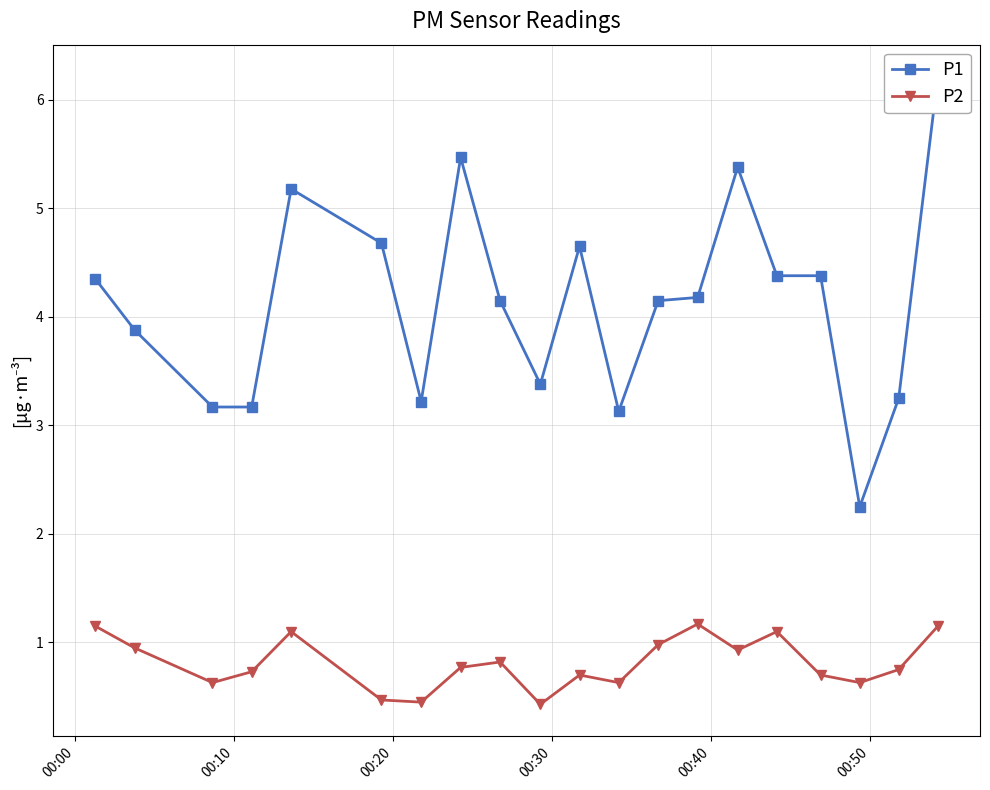

What is the value of the P2 point at the 13th from the left?

1.0